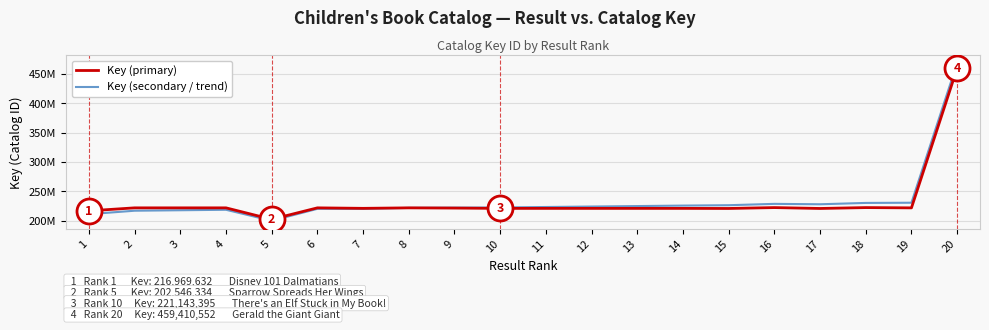

Is this an area chart (filled region under the line)?

No